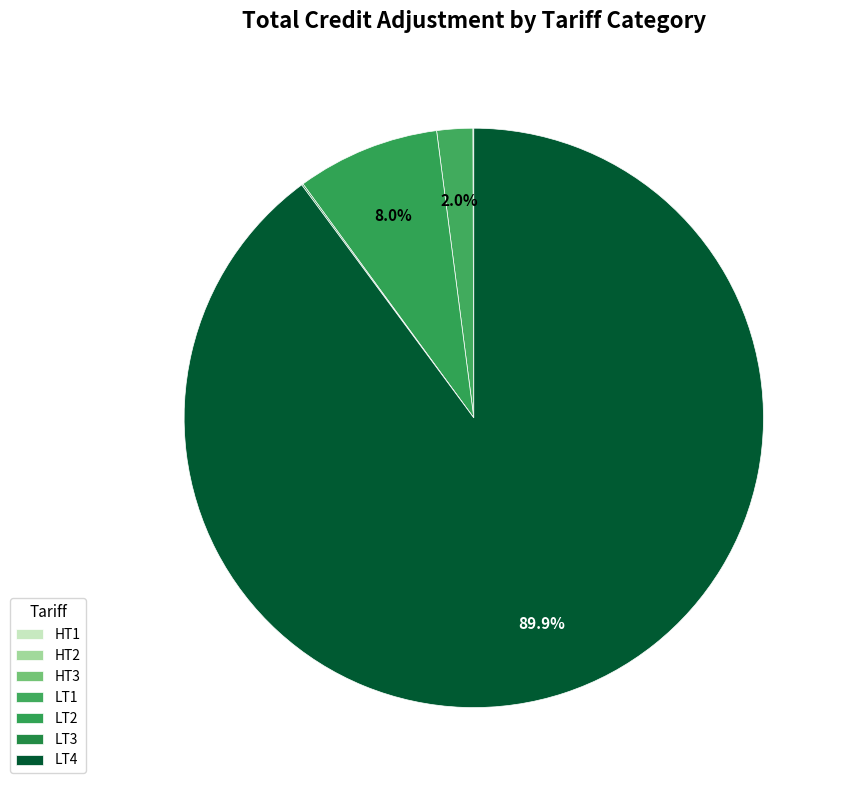

What is the total percentage of LT4 and LT3?

90.0%